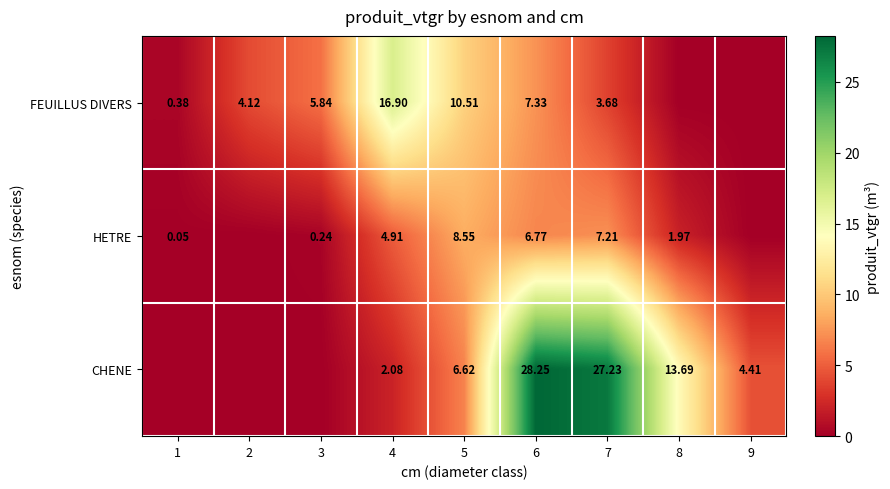

At how many categories does at least one series exceed 19?

2